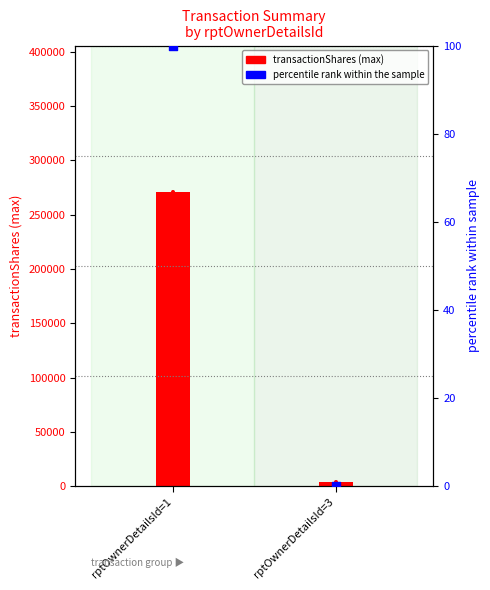

Is the value of transactionShares at rptOwnerDetailsId=3 greater than the value of transactionValue (pct rank) at rptOwnerDetailsId=3?

Yes